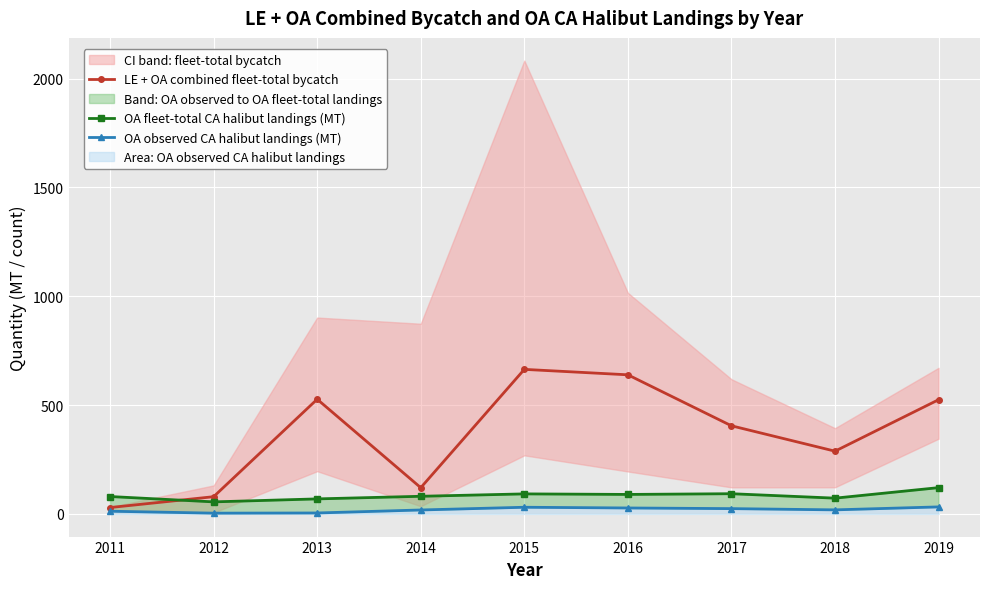

At which category is the sum across all series the highest?

2015